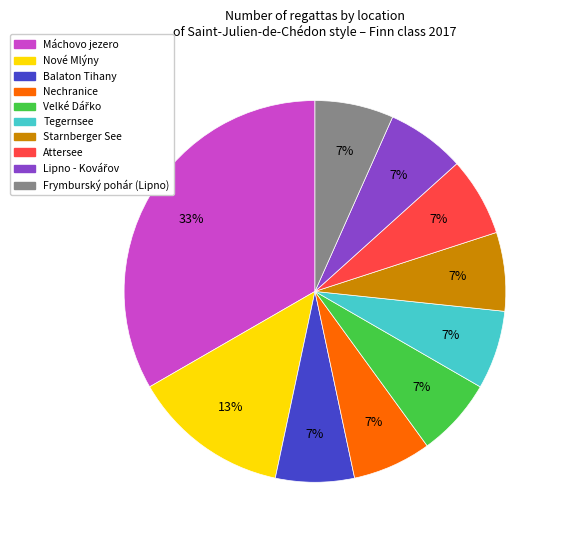

Is there a majority slice in this chart?

No